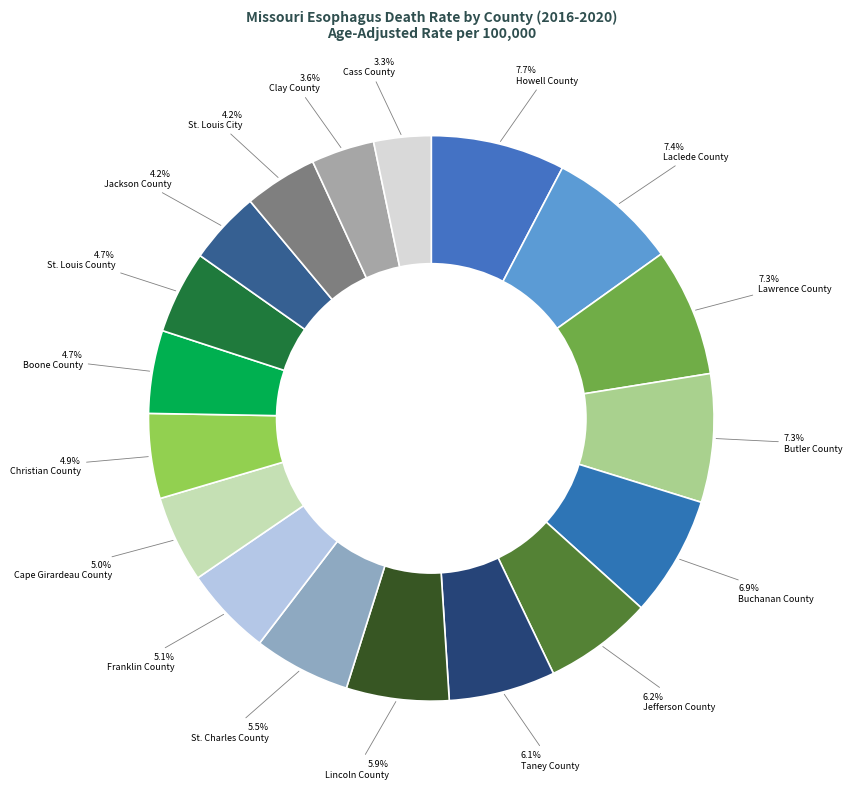

Which slice is the smallest?

Cass County